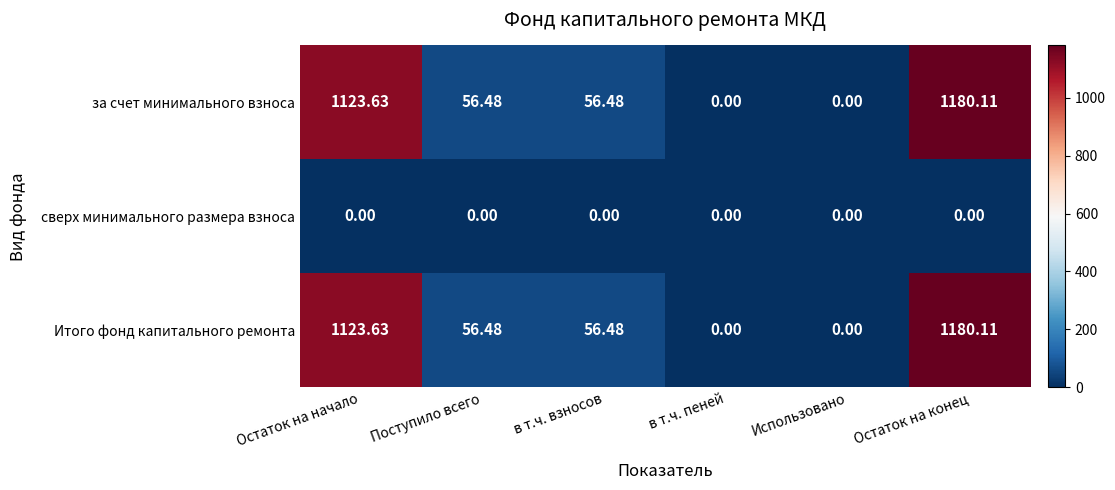

At which category is the sum across all series the highest?

Остаток на конец